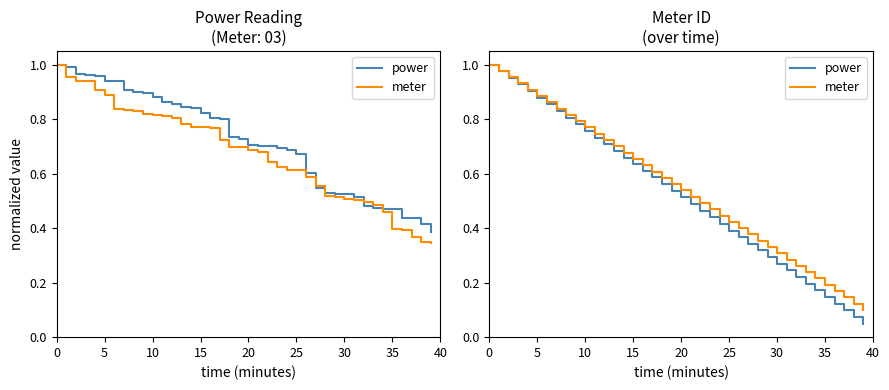

True or false: power and meter intersect in this chart.

False